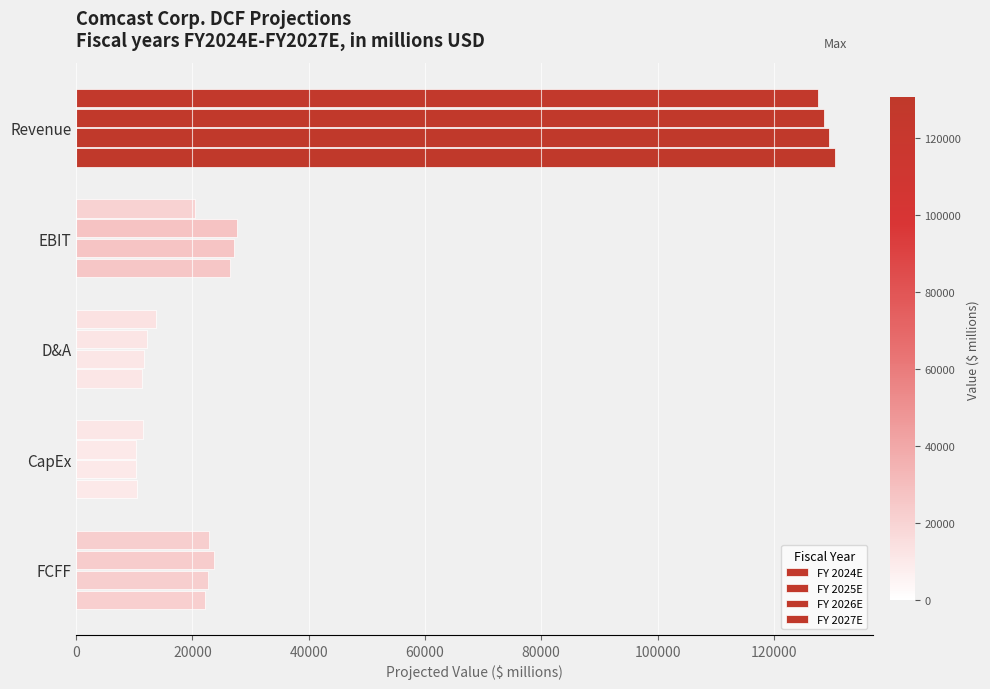

How many data points in FY 2025E are above 23708?

3